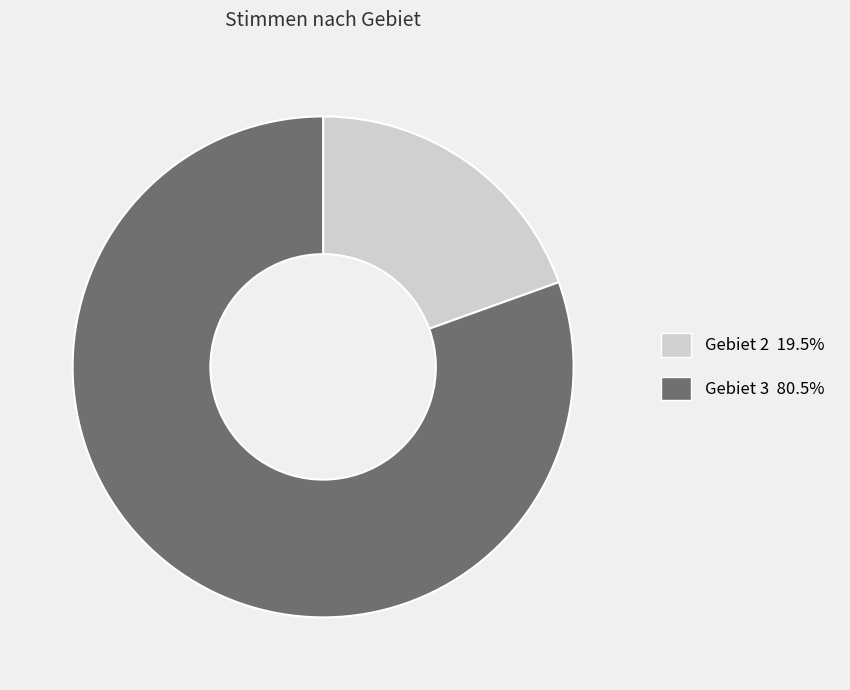

Which slice represents more than half of the pie?

Gebiet 3